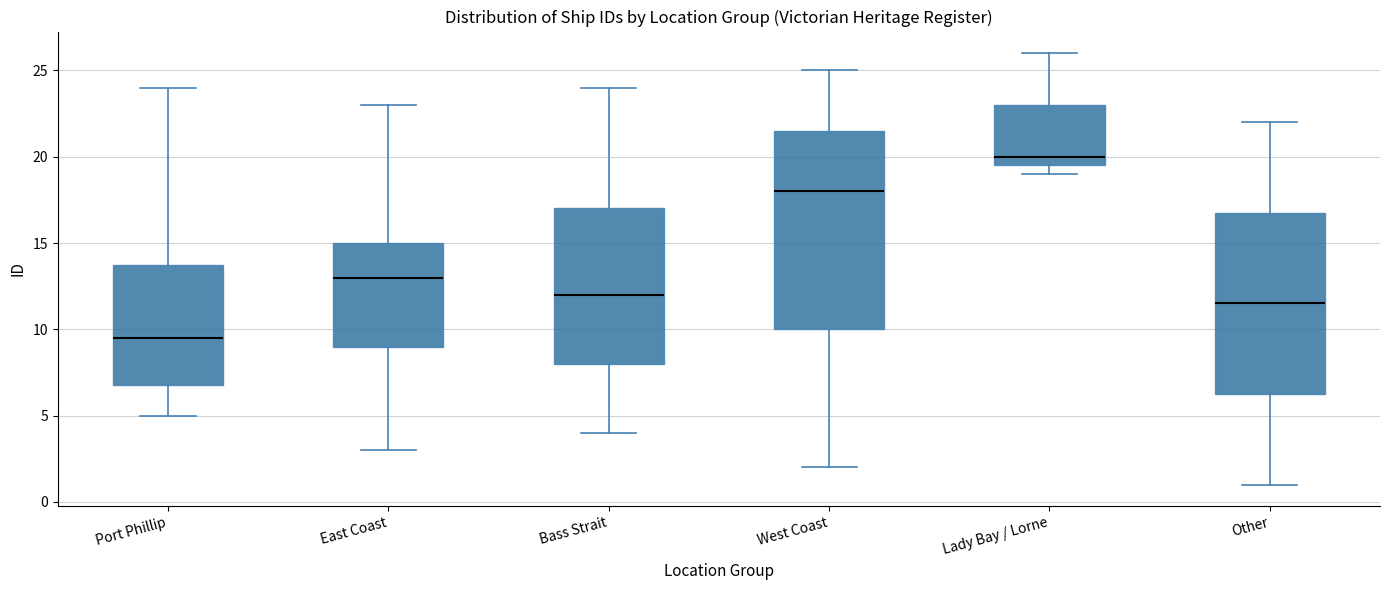

Where does the median line of the box for Other sit on the y-axis? The values are not printed on the chart, so give them approximately, as read against the axis.

11.5